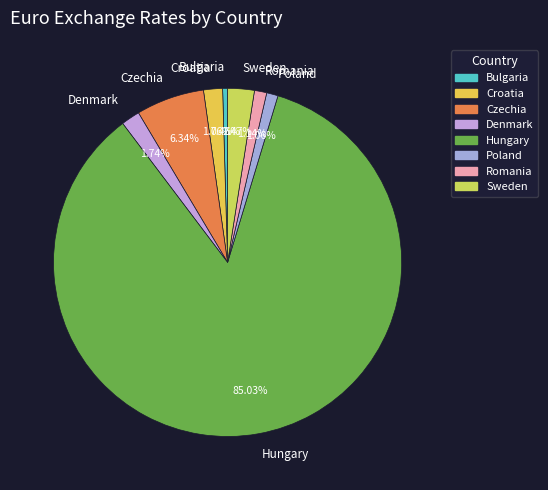

Which category has the biggest portion of the pie?

Hungary